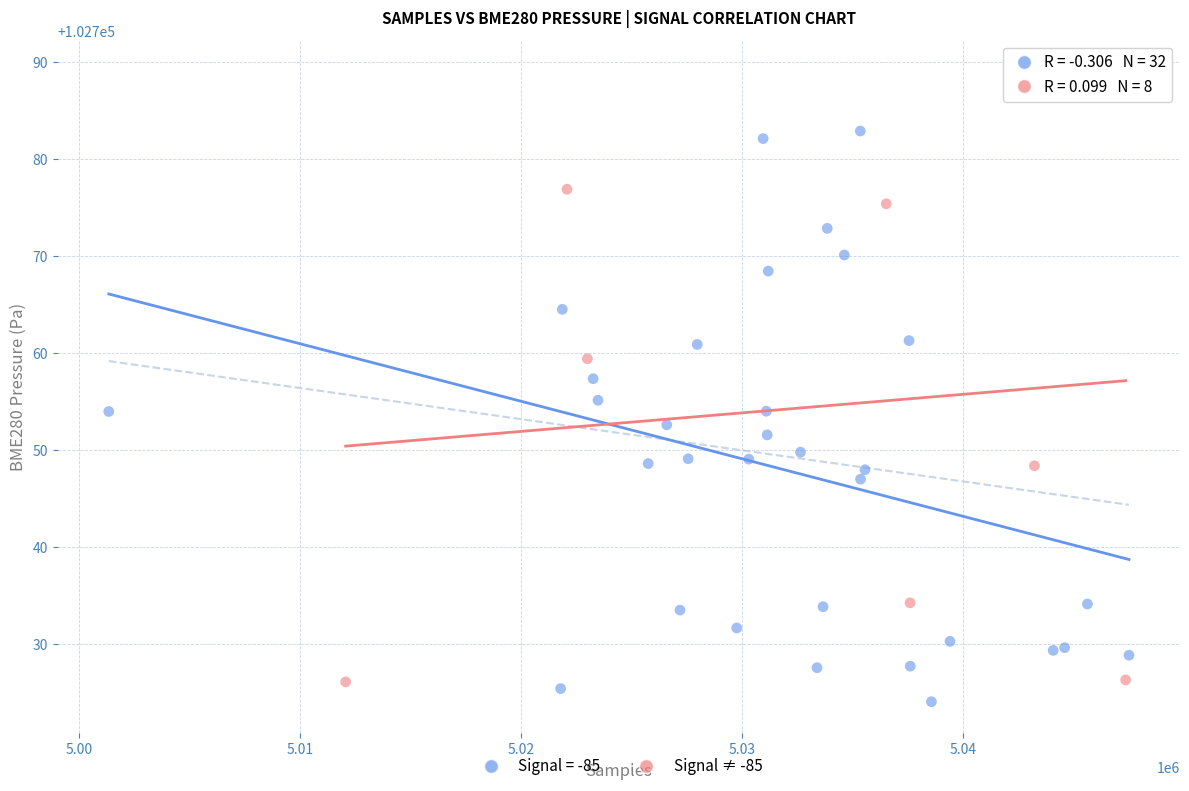

Which series has the widest spread of Y values?

Signal ≠ -85